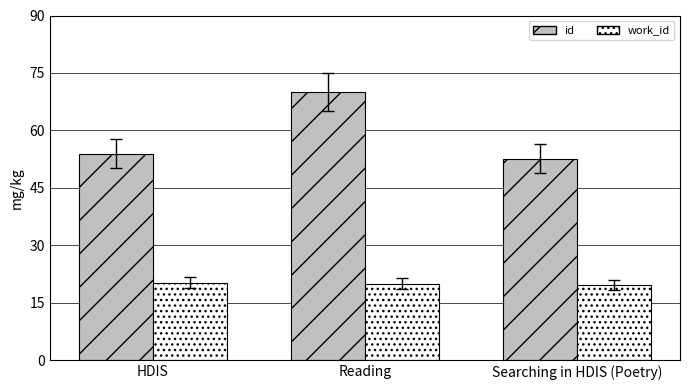

What is the minimum value for id?

52.7